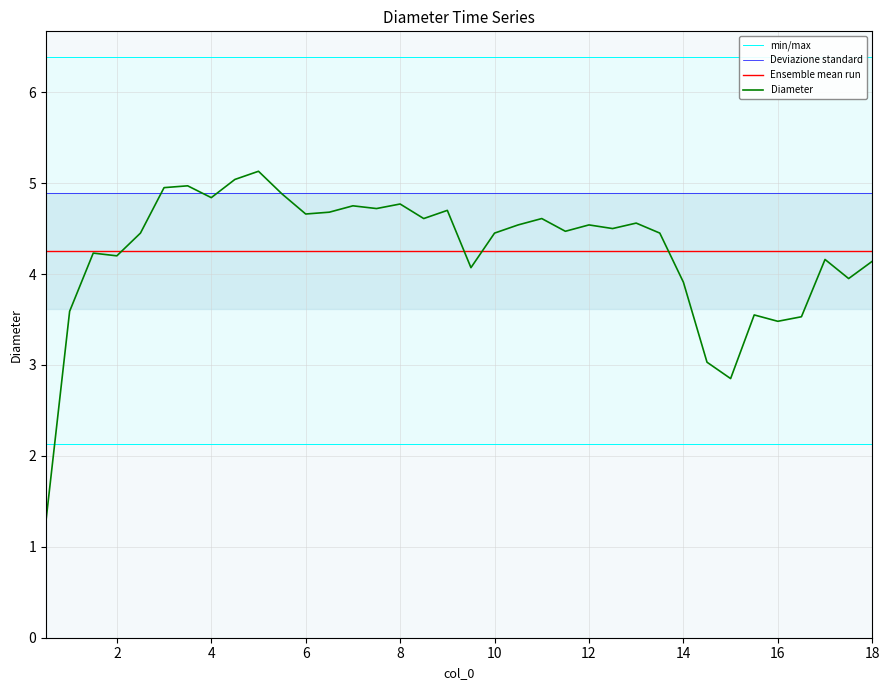

The value of Deviazione standard at 2 is 4.9. True or false?

True